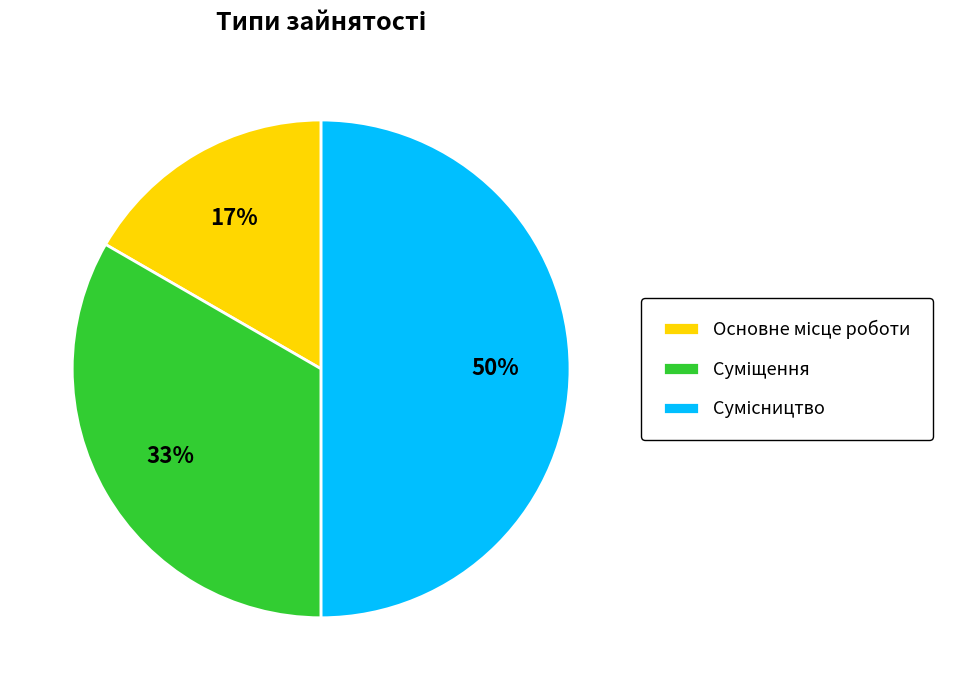

To the nearest percent, what is the average slice percentage?

33%